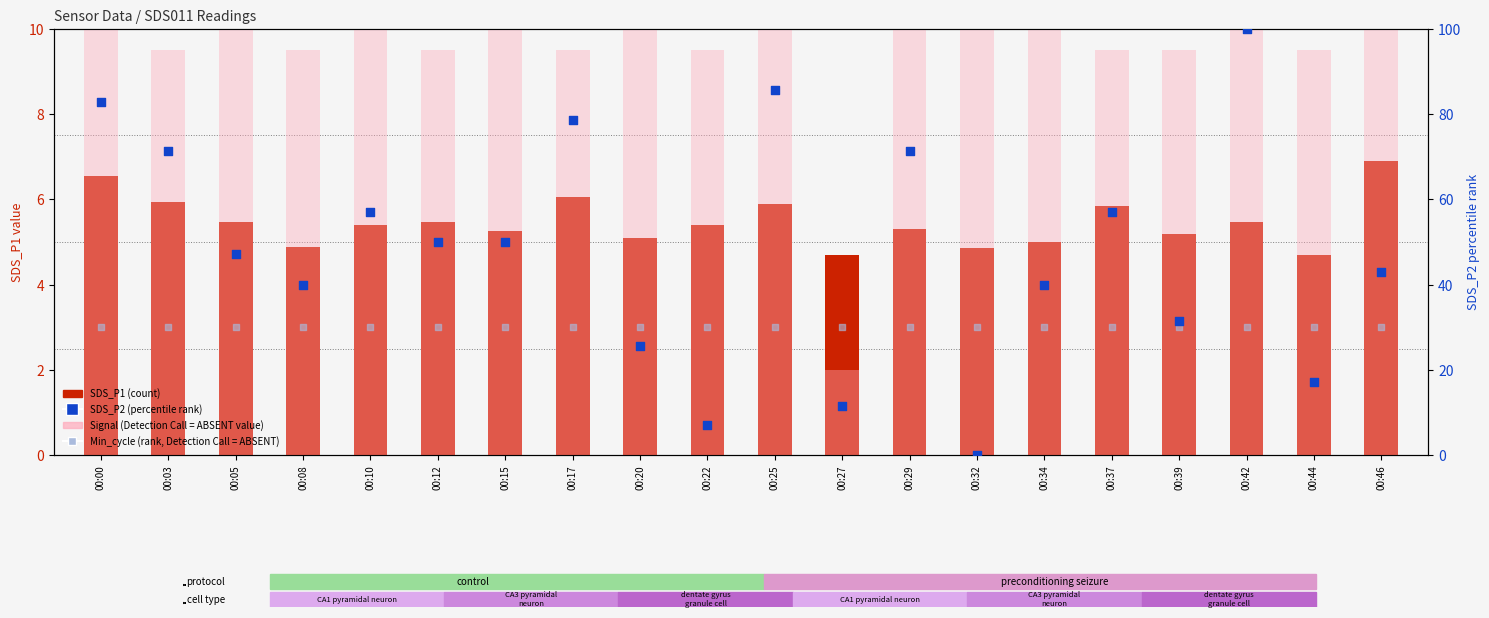

What is the total value across all series at 00:22?

52.0